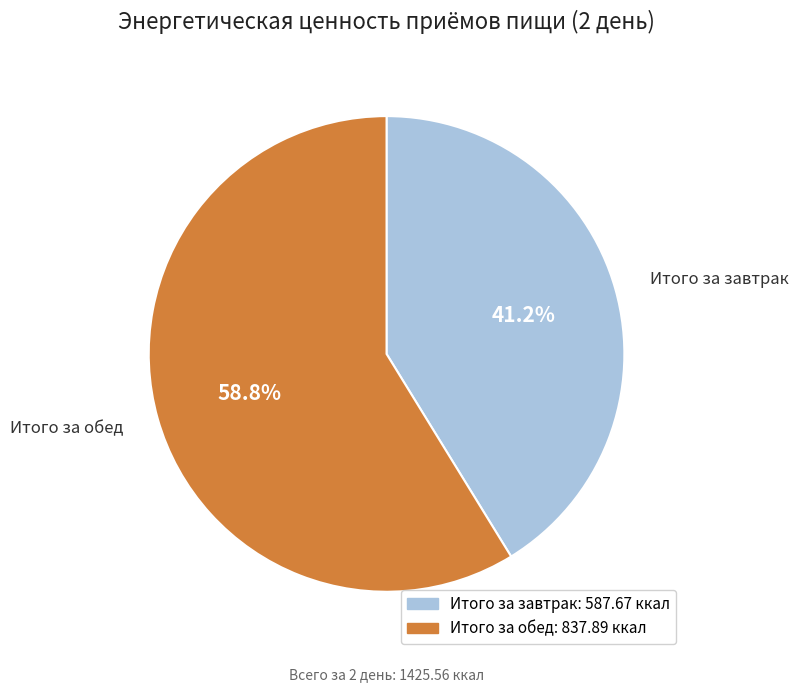

Rank the categories by value from highest to lowest.

Итого за обед, Итого за завтрак